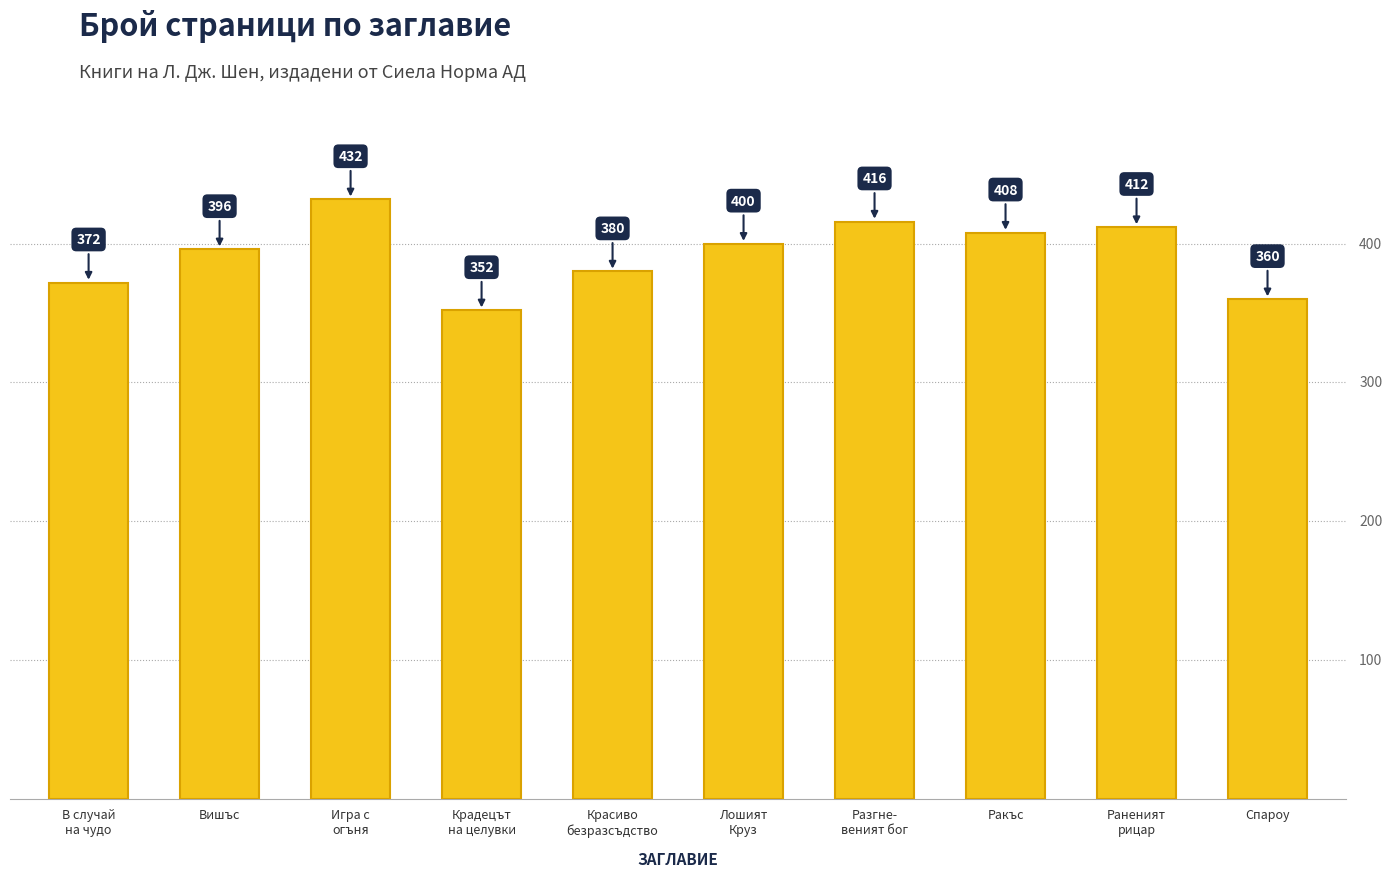

How many categories are shown in the chart?

10